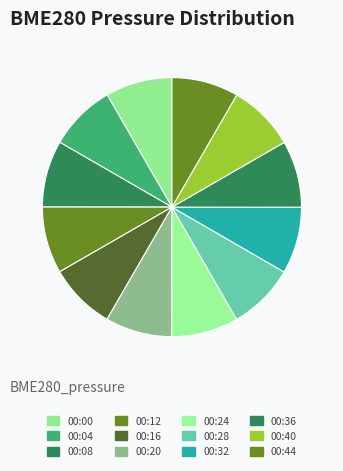

Is 00:00 the majority of the pie?

No